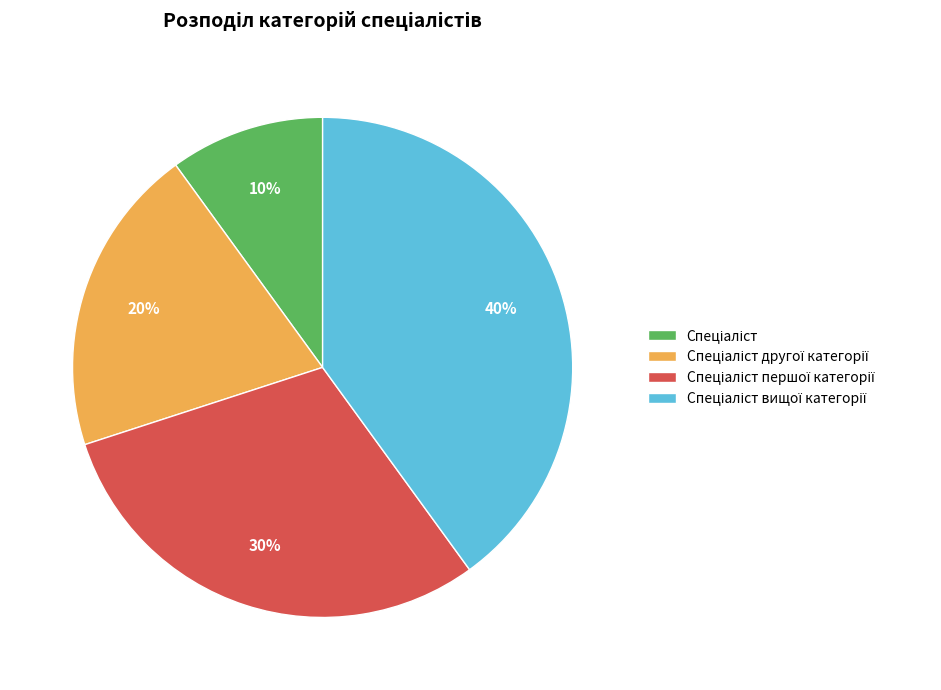

Does any single category account for the majority?

No